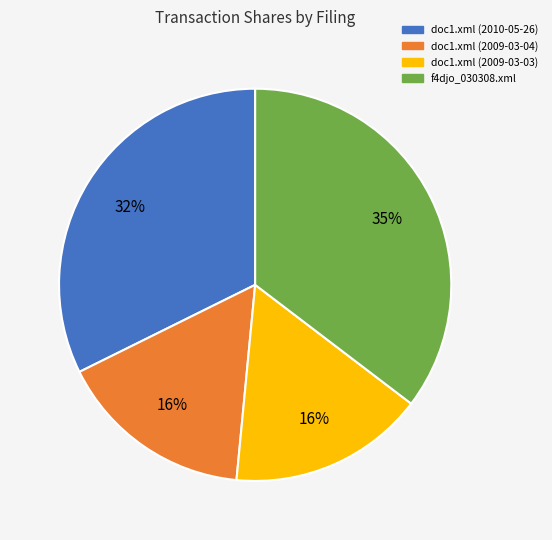

Do doc1.xml (2010-05-26) and doc1.xml (2009-03-04) together represent more than half of the pie?

No